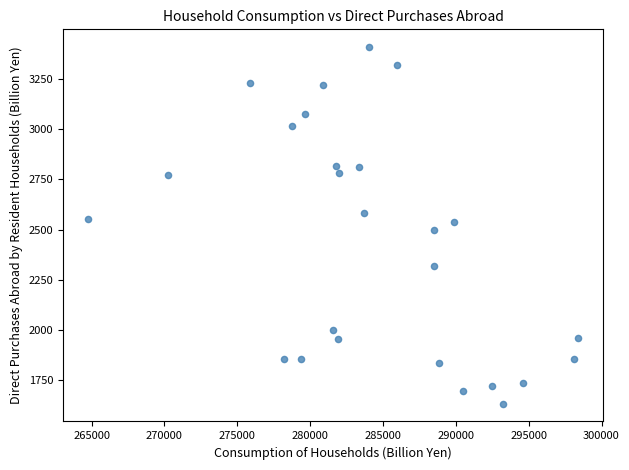

What is the range of X values (max minus min)?

33666.5